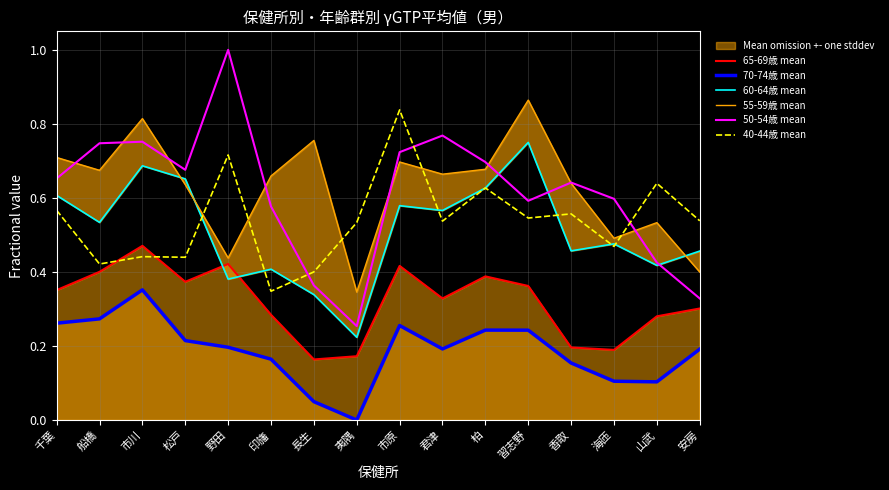

What is the lowest value of the 60-64歳 mean series?

0.2